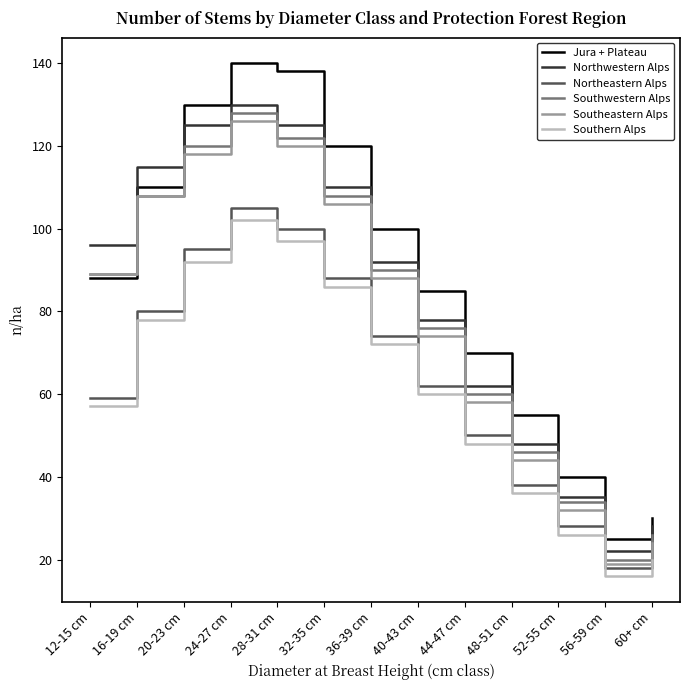

What is the maximum value shown in the chart?

140